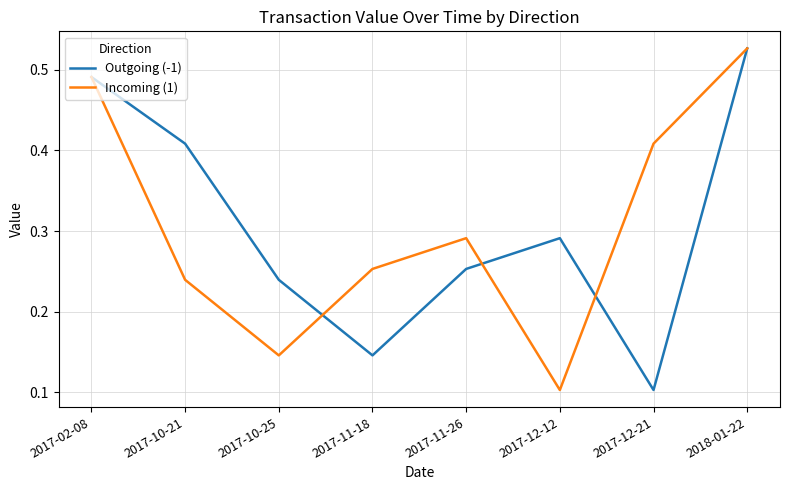

How many interior local valleys does the Outgoing (-1) series have?

2